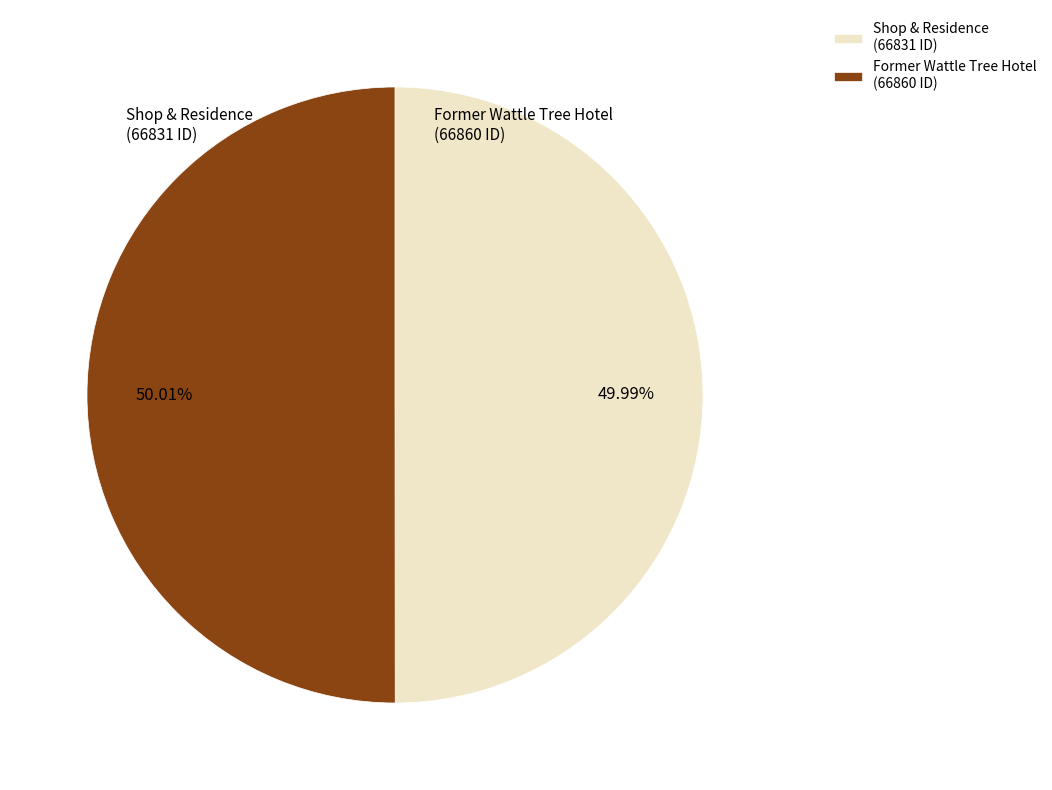

The Shop & Residence slice represents 50% of the pie. True or false?

True